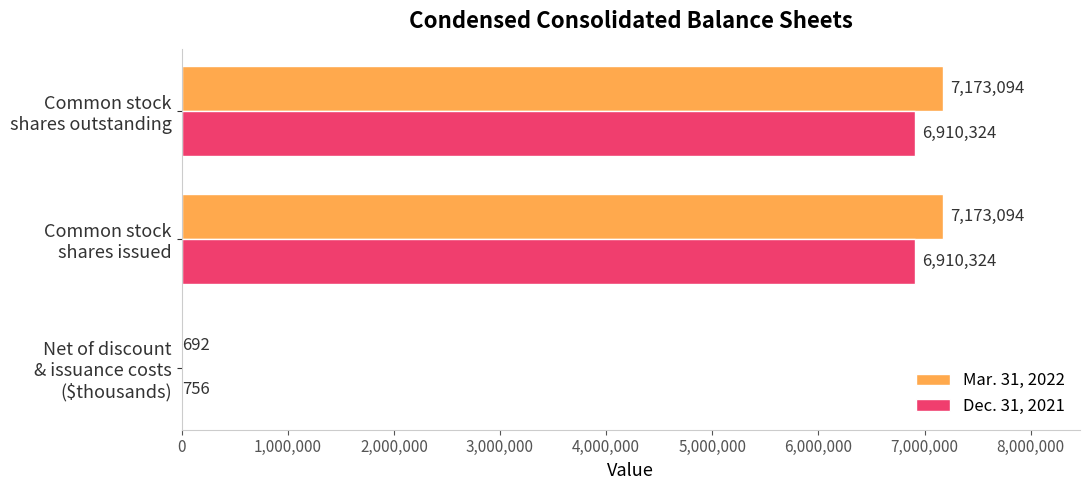

What is the sum of all Mar. 31, 2022 values?

14346880